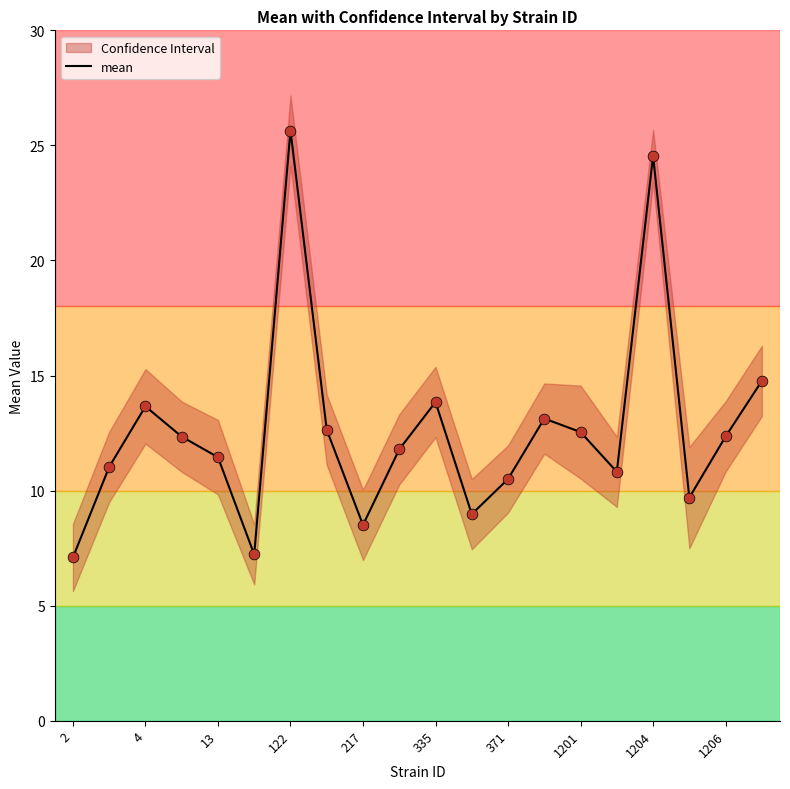

The mean series shows 44.1 at 1204. True or false?

False